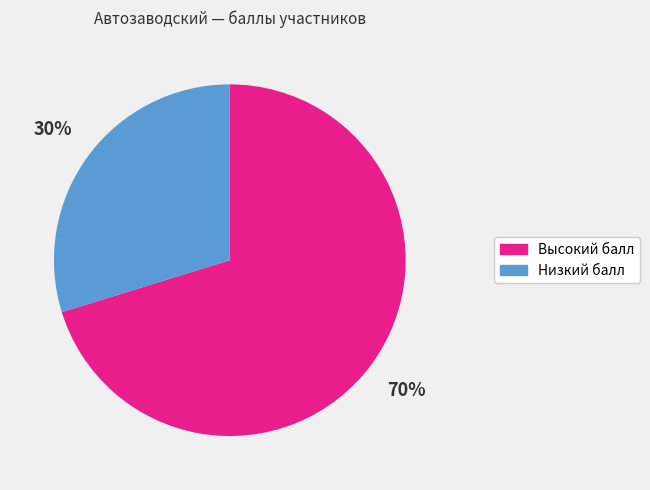

To the nearest percent, what is the average slice percentage?

50%